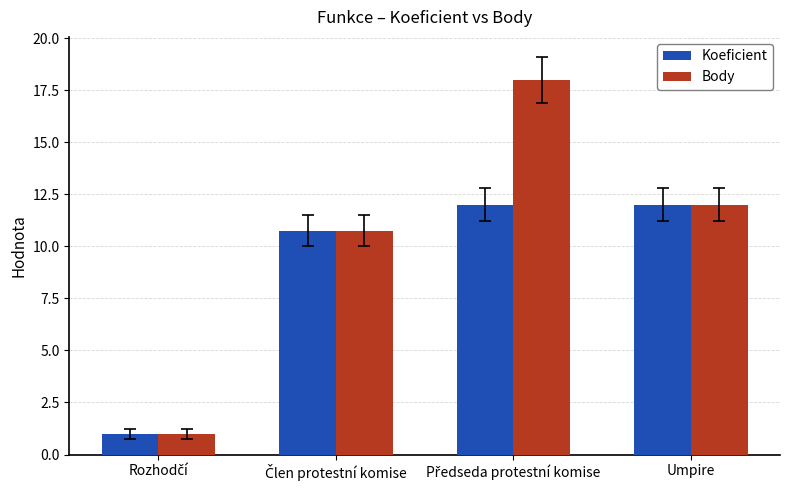

Is it true that Body equals 6.3 at Umpire?

False